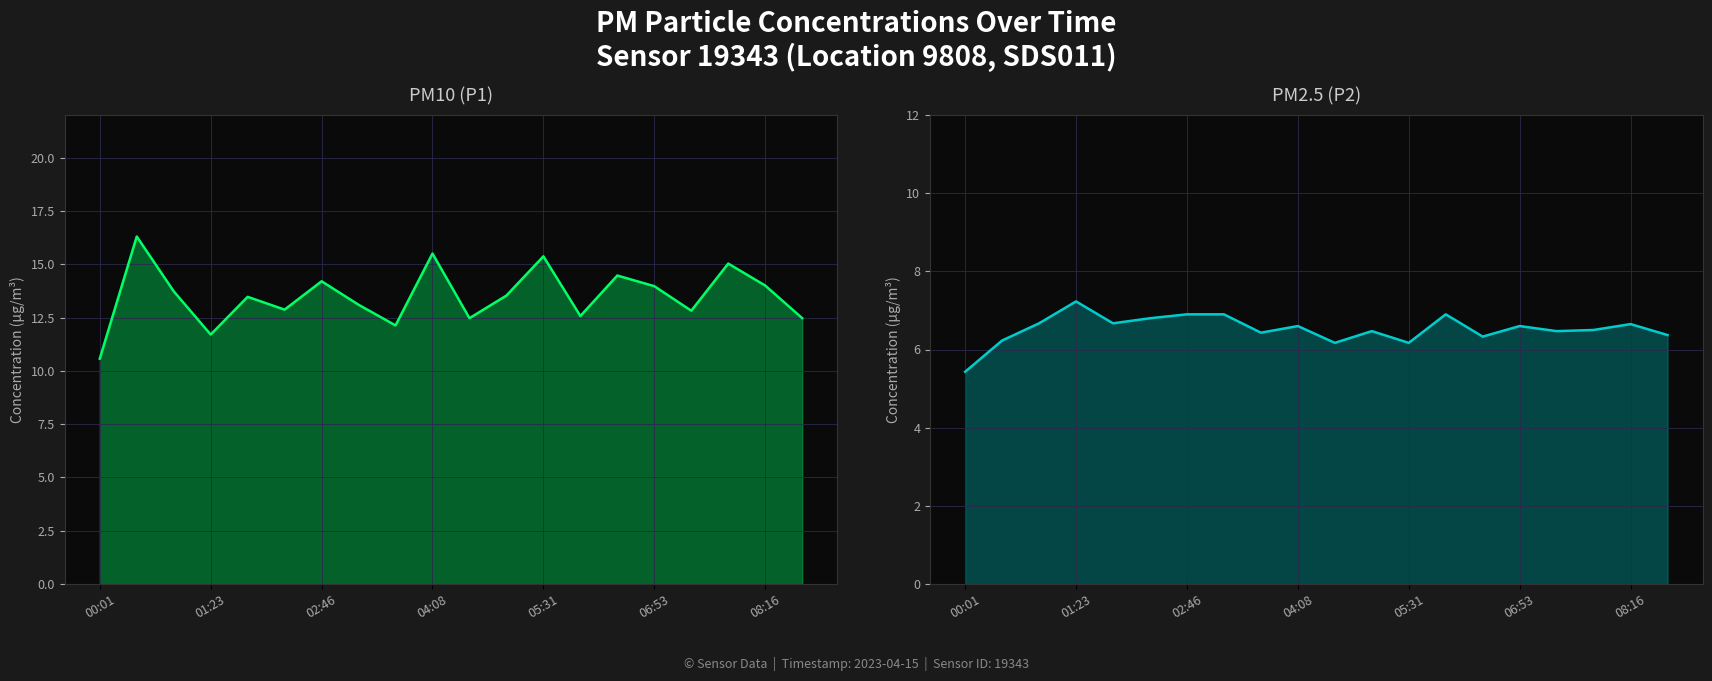

Reading right to left, what are all the values shown in this chart?

P1: 12.5	14.0	15.0	12.8	14.0	14.5	12.6	15.4	13.5	12.5	15.5	12.1	13.1	14.2	12.9	13.5	11.7	13.7	16.3	10.6
P2: 6.4	6.7	6.5	6.5	6.6	6.3	6.9	6.2	6.5	6.2	6.6	6.4	6.9	6.9	6.8	6.7	7.2	6.7	6.2	5.4